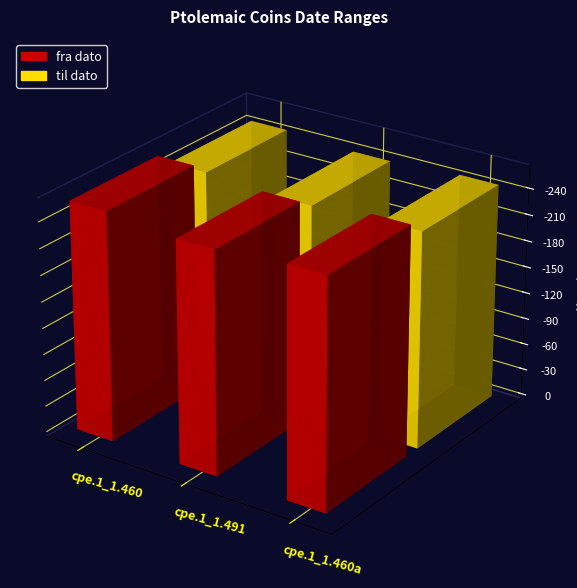

What is the average value of the fra dato series?

-258